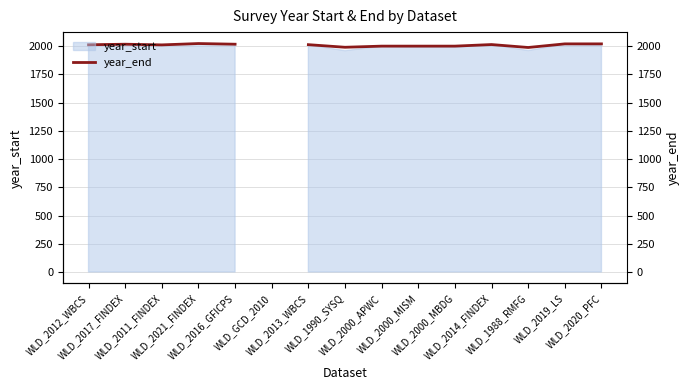

The chart shows a value of 1256.6 at WLD_2000_APWC. True or false?

False